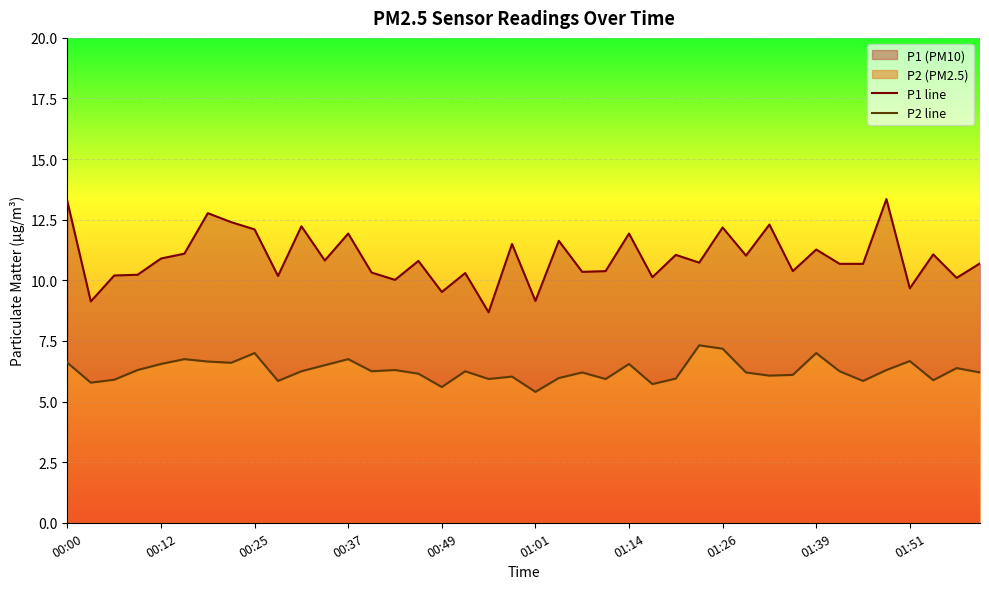

What is the lowest value of the P1 line series?

8.7